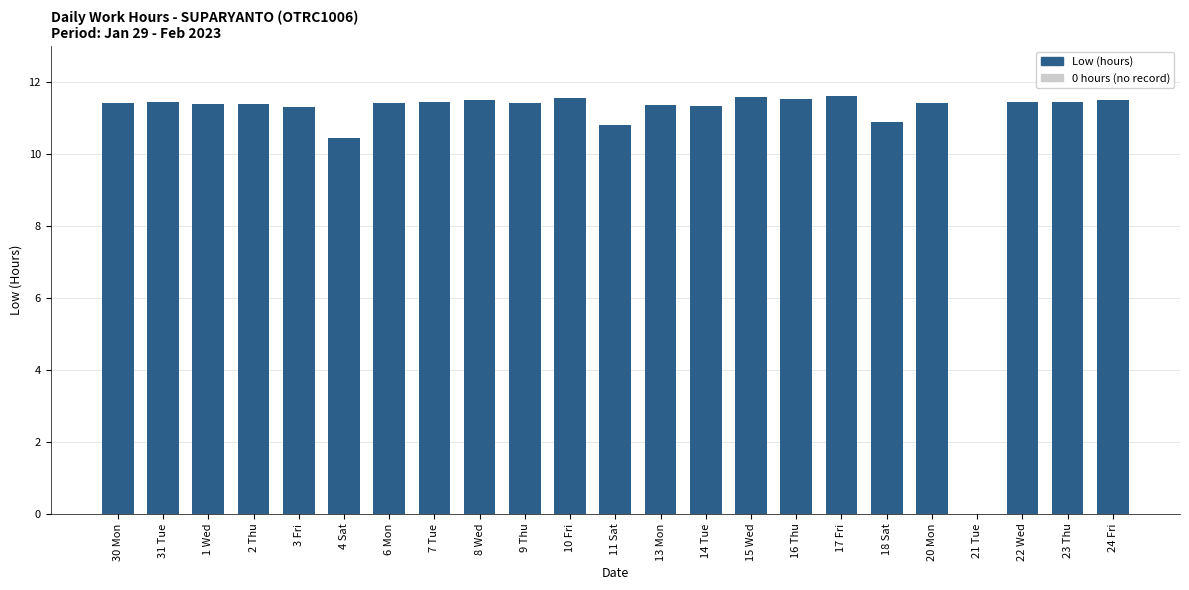

What is the greatest value displayed?

11.6